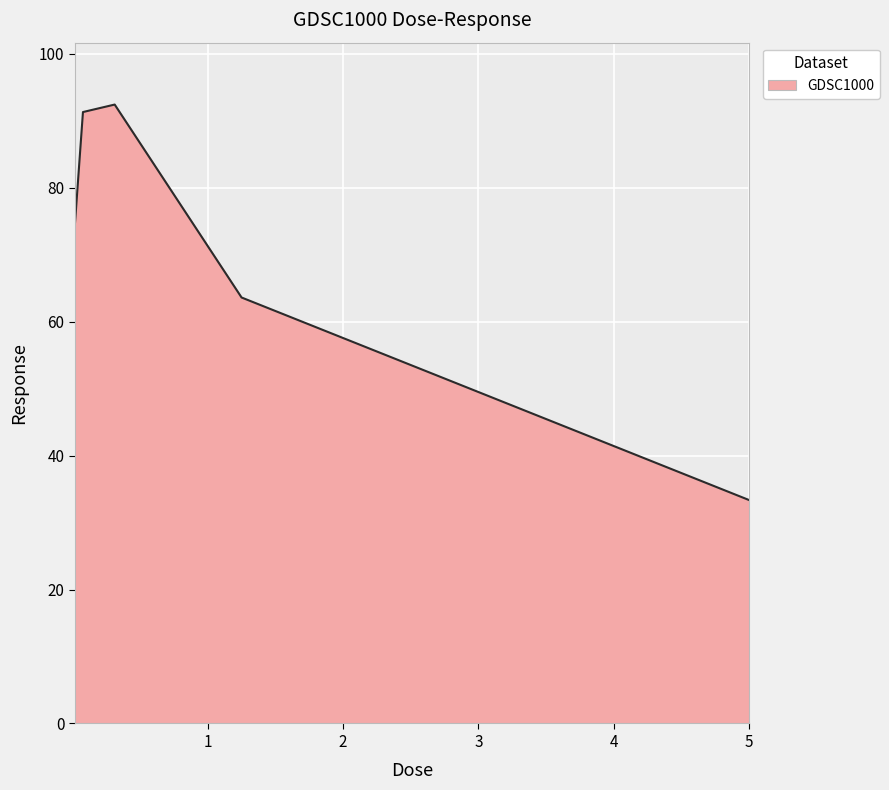

What is the greatest value displayed?

92.4